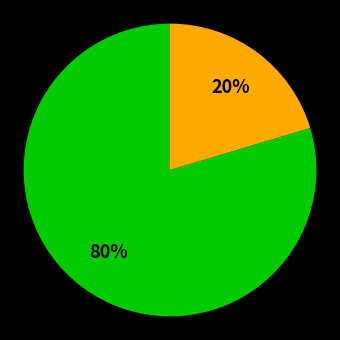

Does any single category account for the majority?

Yes